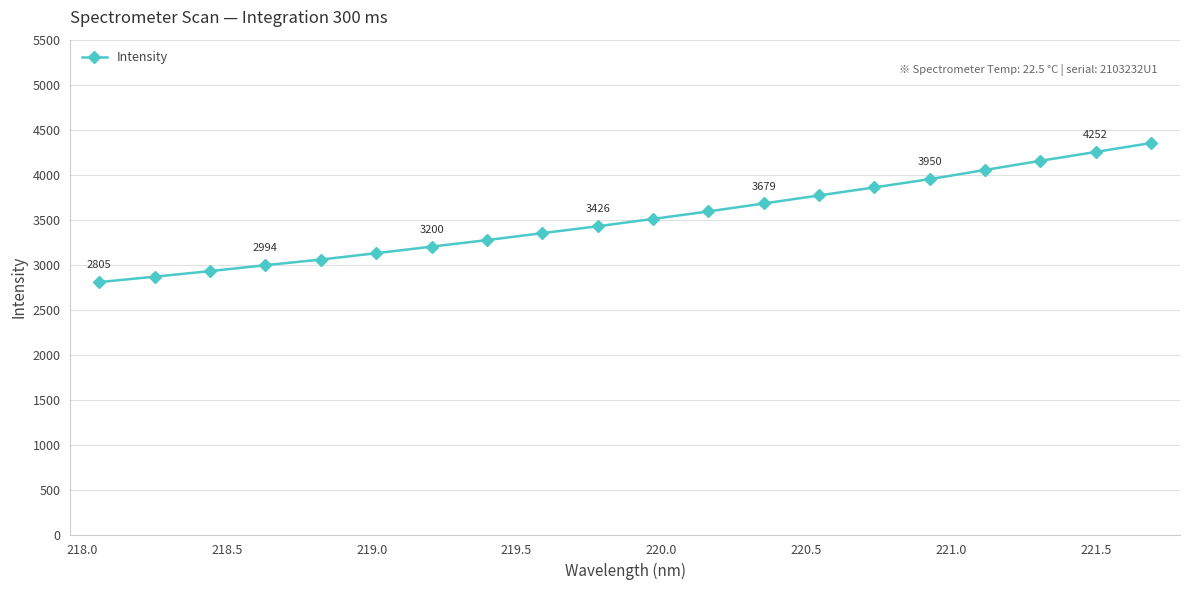

What is the maximum value shown in the chart?

4351.1